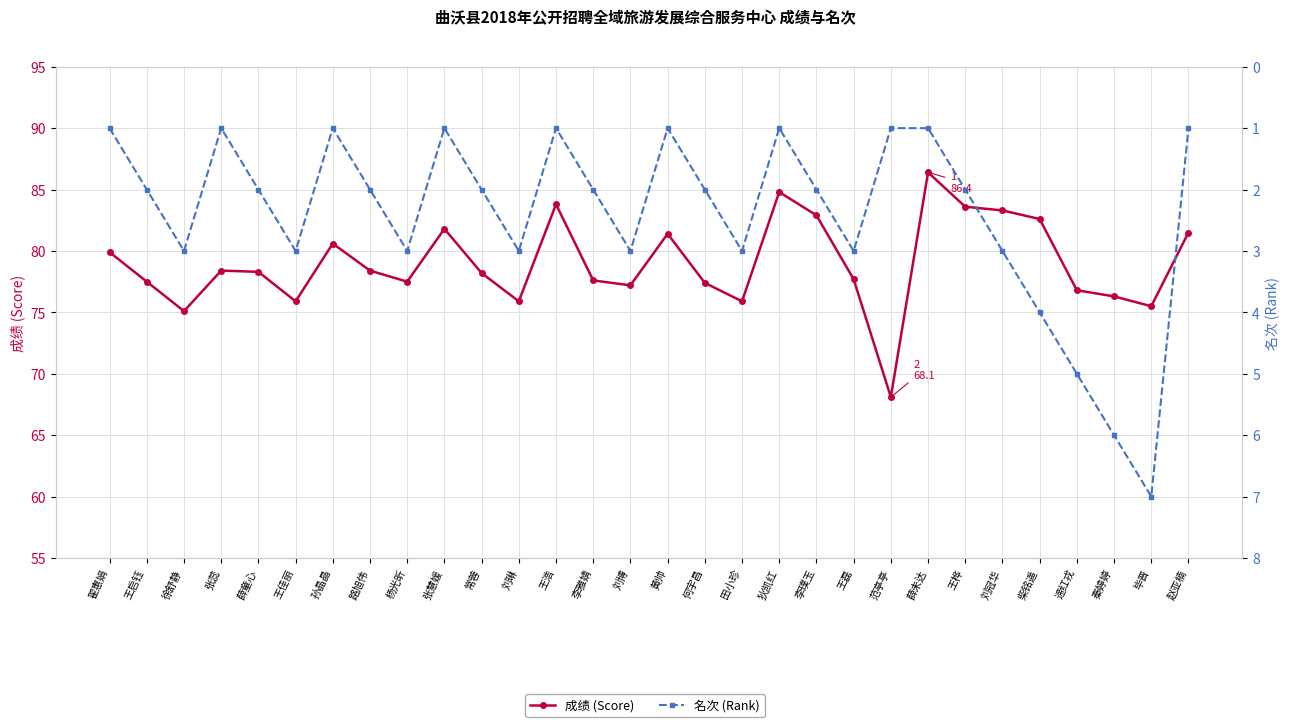

What is the average value of the 名次 (Rank) series?

2.4